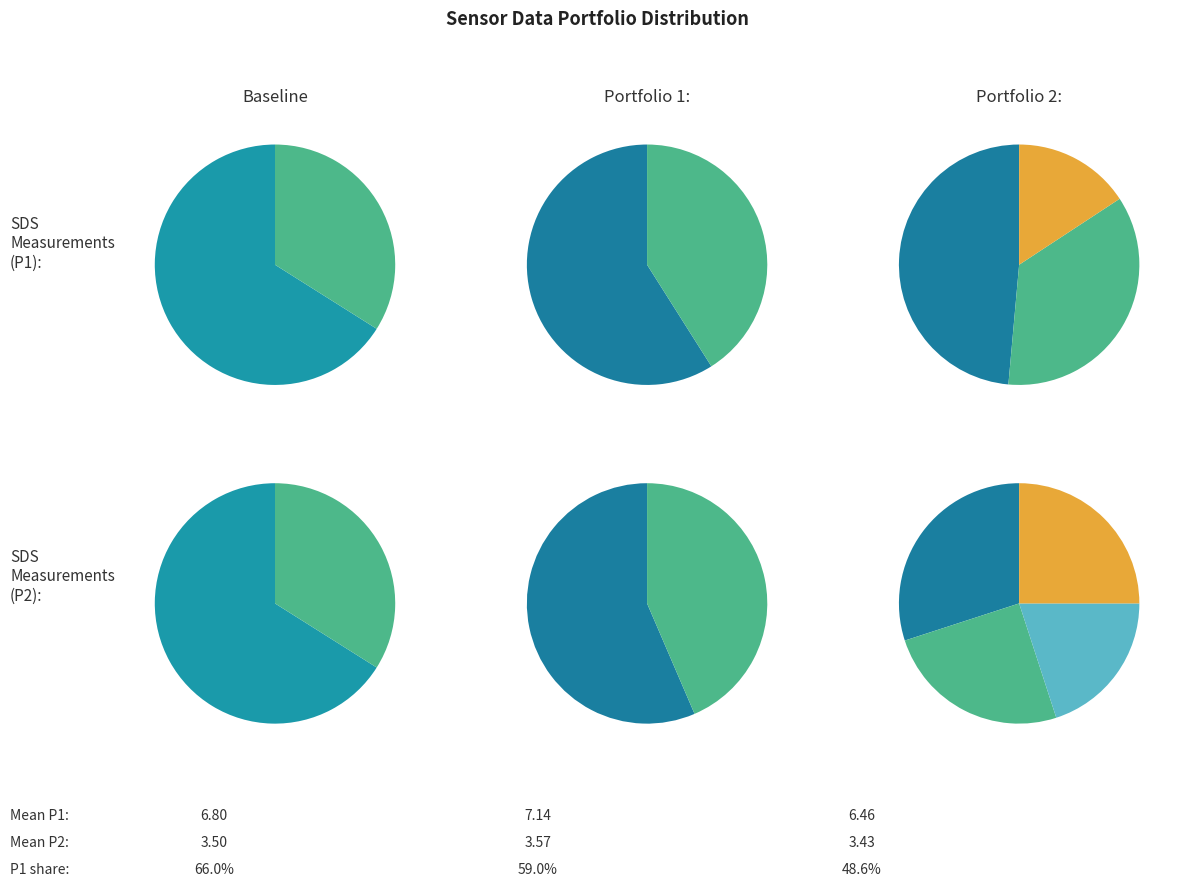

Which has a higher value, 4 or 26?

26